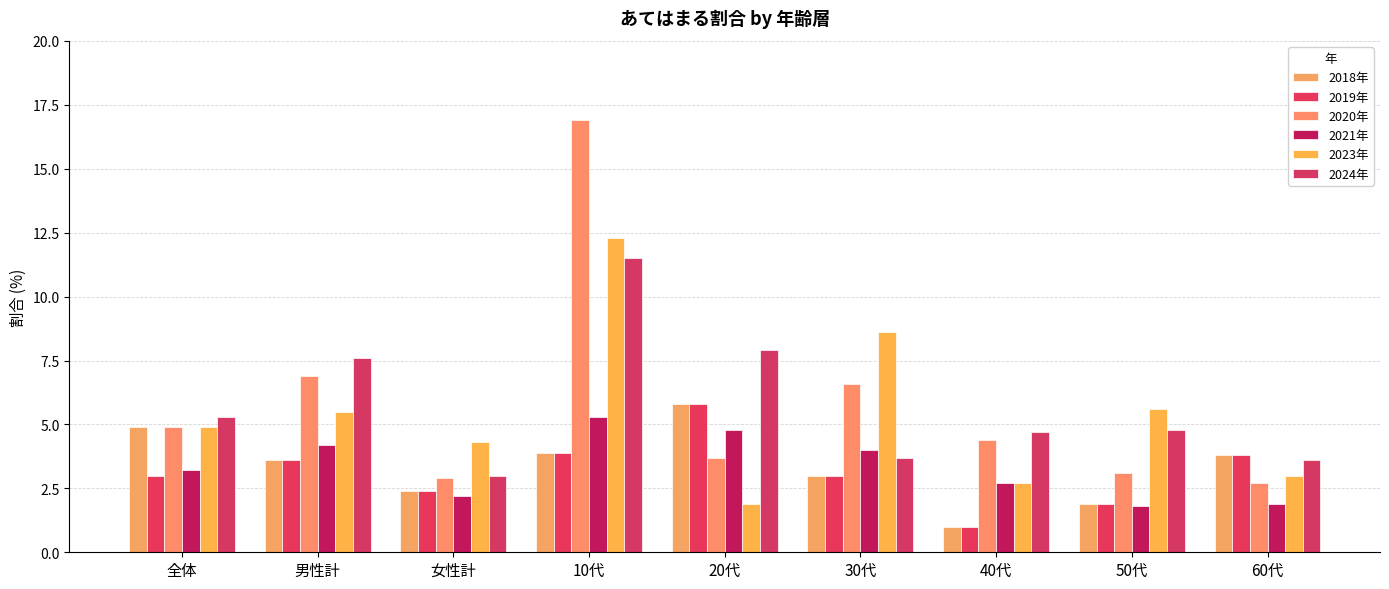

Which series has the widest spread of values?

2020年